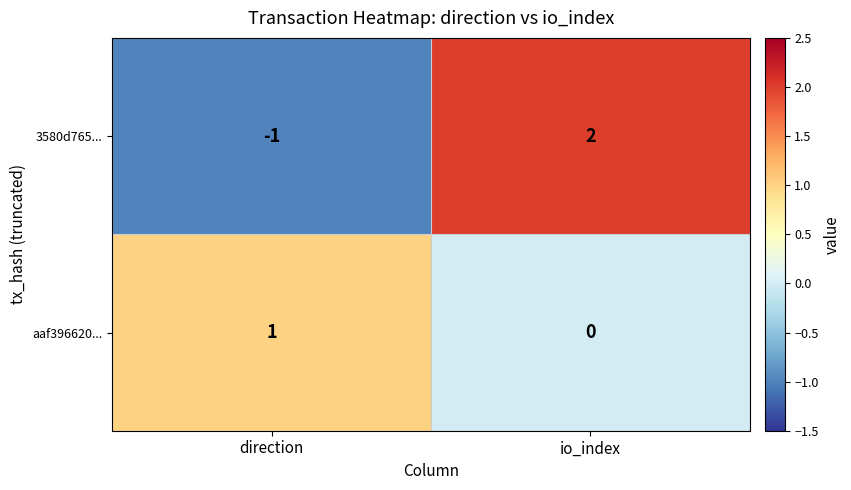

At which label is 3580d765... closest to 0?

direction